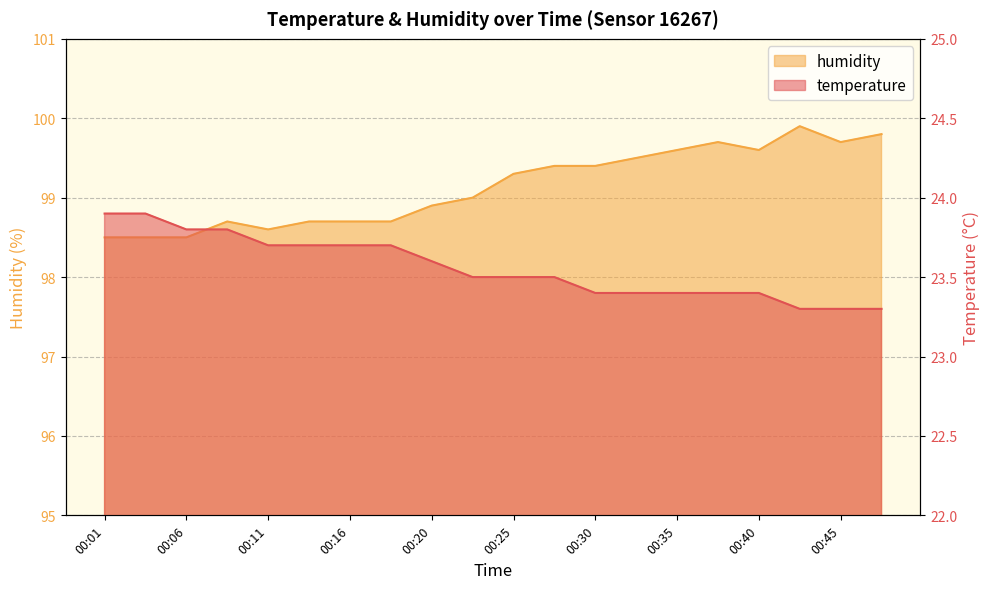

Reading left to right, list all the values displayed in this chart.

temperature: 23.9	23.9	23.8	23.8	23.7	23.7	23.7	23.7	23.6	23.5	23.5	23.5	23.4	23.4	23.4	23.4	23.4	23.3	23.3	23.3
humidity: 98.5	98.5	98.5	98.7	98.6	98.7	98.7	98.7	98.9	99.0	99.3	99.4	99.4	99.5	99.6	99.7	99.6	99.9	99.7	99.8